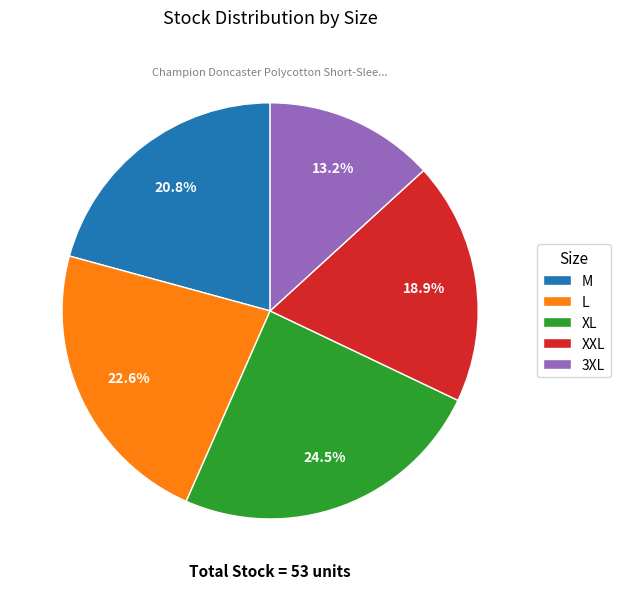

Is there a majority slice in this chart?

No